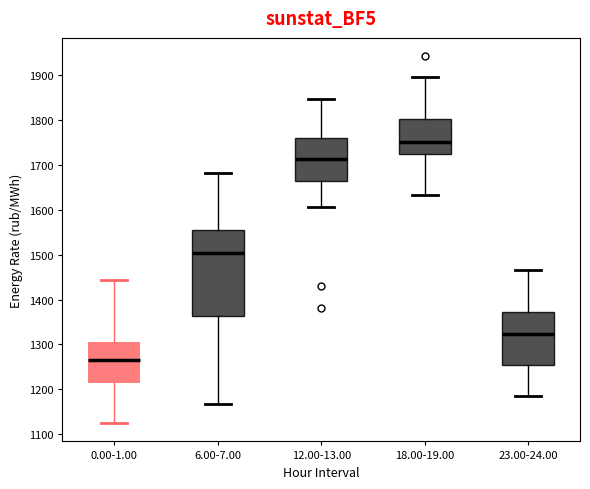

Where is the upper edge of the box for 18.00-19.00 on the y-axis? The values are not printed on the chart, so give them approximately, as read against the axis.

1800